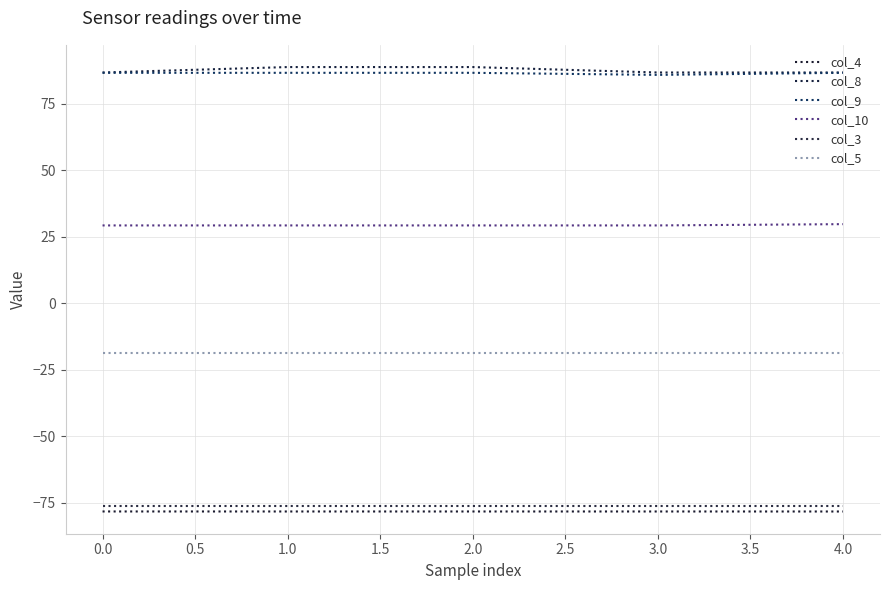

How many lines are shown in the chart?

6